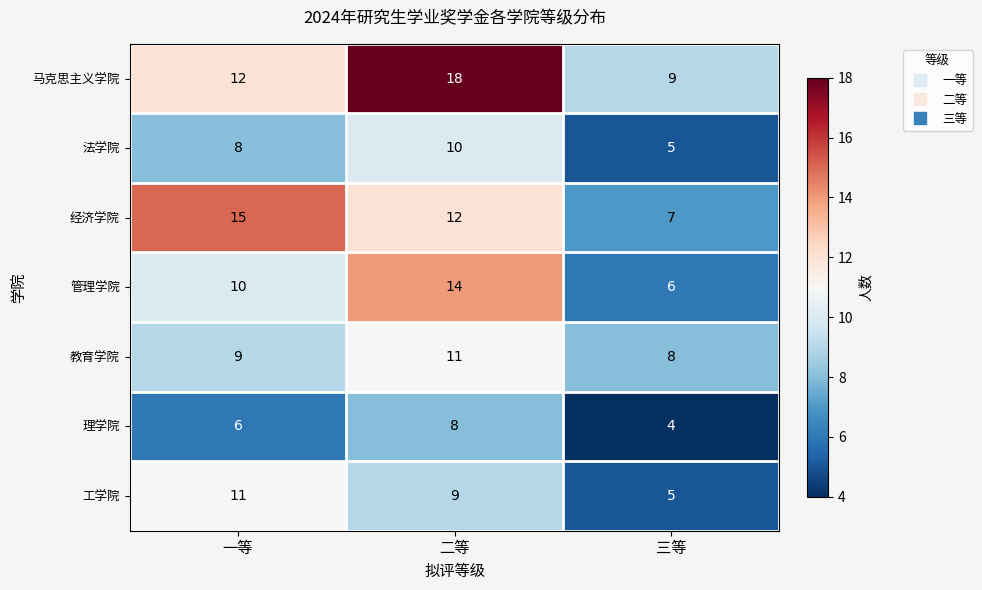

How many values in the 管理学院 series are below 10?

1